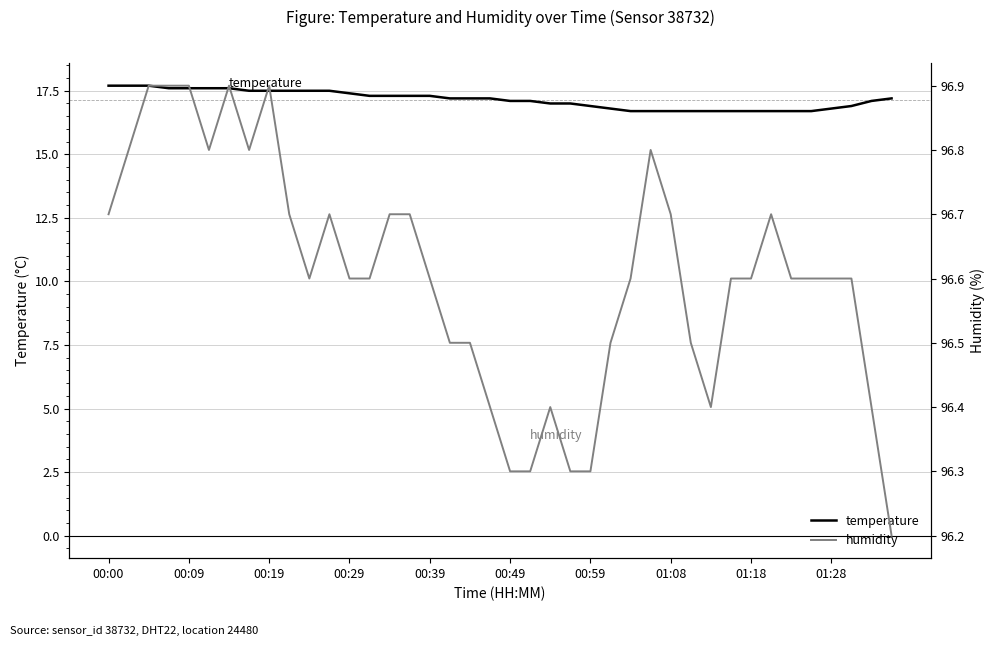

Count the number of categories in the chart.

40